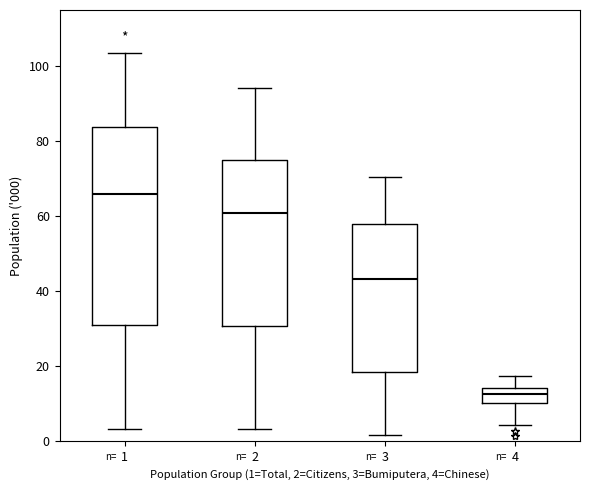

Reading left to right, transcribe this box plot: for each box, give where its median line is, the range the box spans, and where its two whiskers end, as read against the y-axis. The values are not printed on the chart, so give them approximately, as read against the axis.

1: median 66, box 30 to 84, whiskers 4 to 104
2: median 60, box 30 to 76, whiskers 4 to 94
3: median 44, box 18 to 58, whiskers 2 to 70
4: median 12, box 10 to 14, whiskers 4 to 18